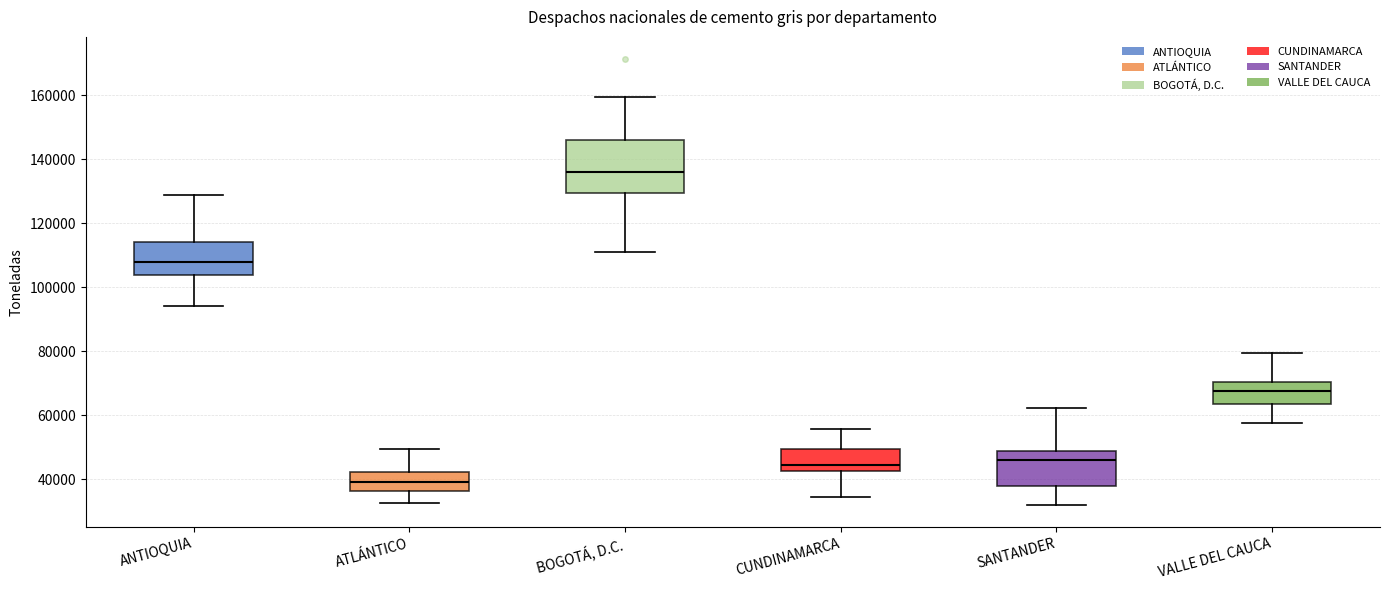

Reading left to right, transcribe this box plot: for each box, give where its median line is, the range the box spans, and where its two whiskers end, as read against the y-axis. The values are not printed on the chart, so give them approximately, as read against the axis.

ANTIOQUIA: median 108000, box 104000 to 114000, whiskers 94000 to 128000
ATLÁNTICO: median 40000, box 36000 to 42000, whiskers 32000 to 50000
BOGOTÁ, D.C.: median 136000, box 130000 to 146000, whiskers 112000 to 160000
CUNDINAMARCA: median 44000, box 42000 to 50000, whiskers 34000 to 56000
SANTANDER: median 46000, box 38000 to 48000, whiskers 32000 to 62000
VALLE DEL CAUCA: median 68000, box 64000 to 70000, whiskers 58000 to 80000